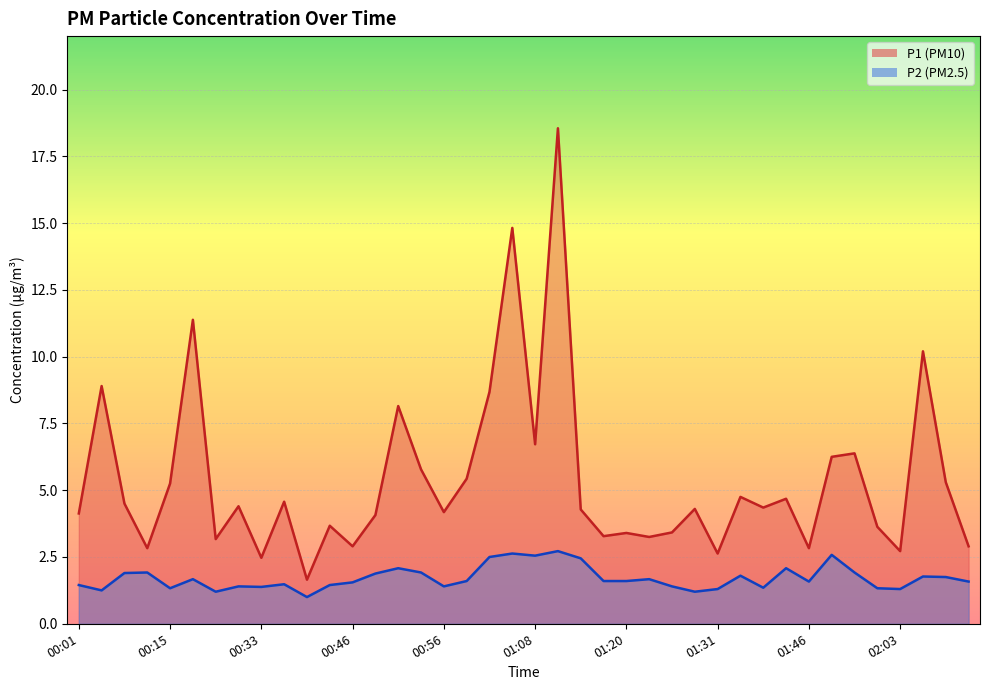

Where is P1 nearest to the value 10?

02:06